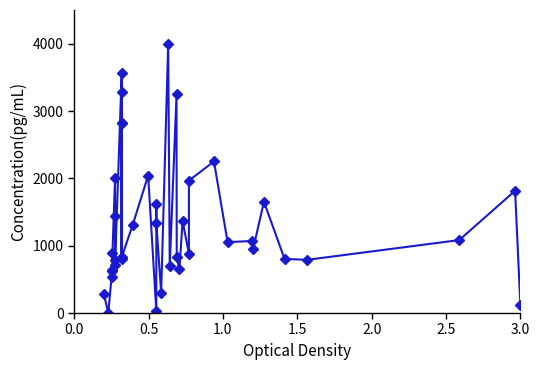

What is the difference between the second highest and second lowest values?

3529.4